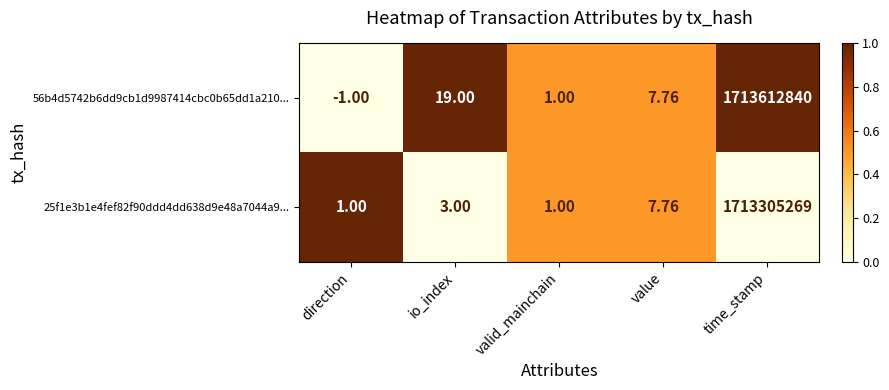

Where does the 56b4d5742b6dd9cb1d9987414cbc0b65dd1a210... series first go above 7?

io_index